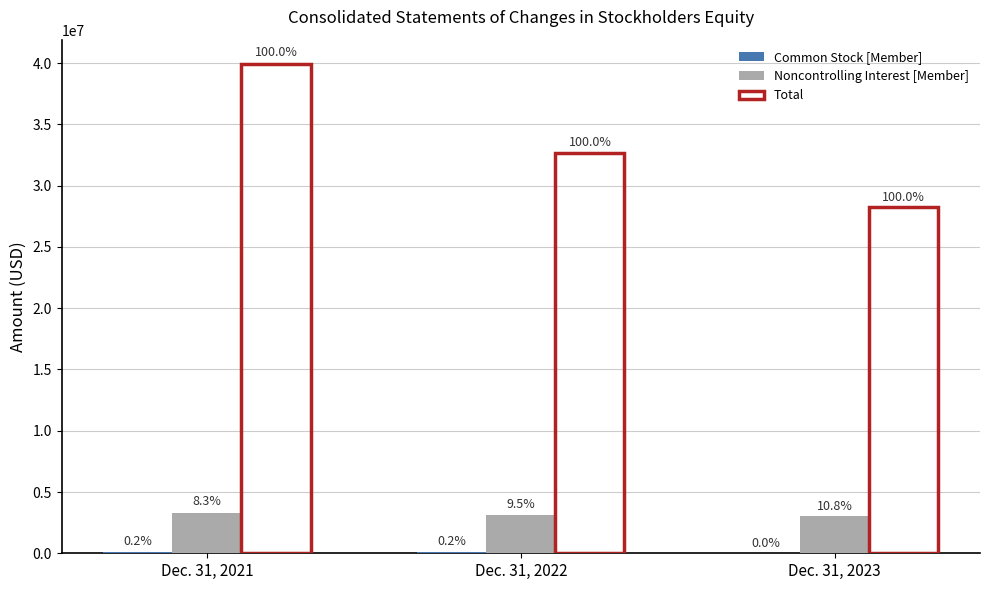

Which series has the largest total across all categories?

Total